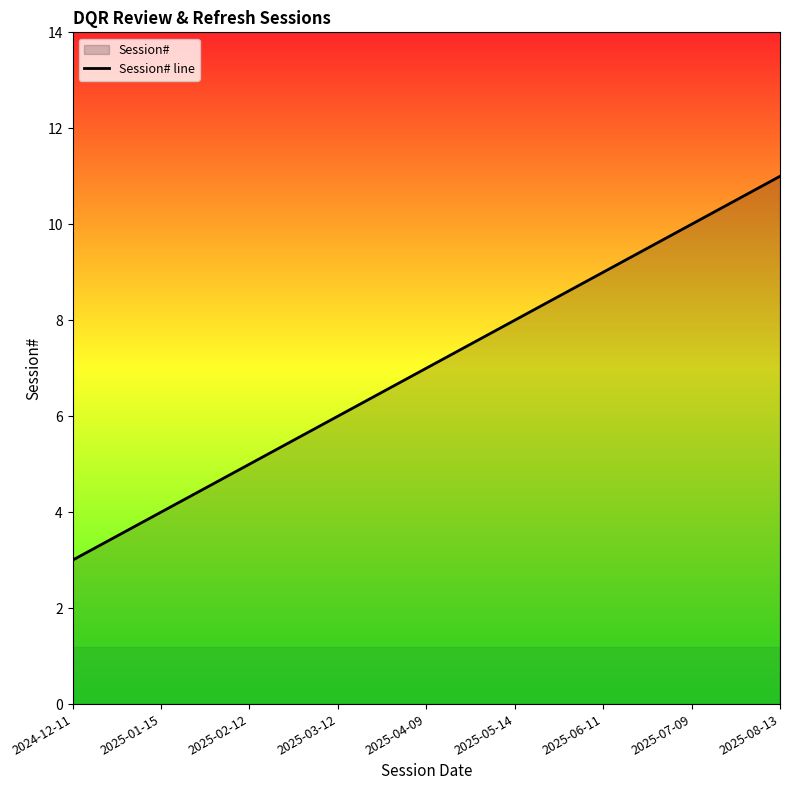

How many values are between 5 and 9?

5